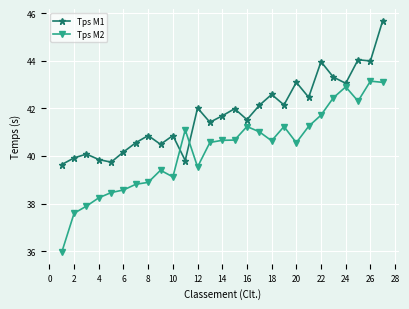

What is the difference between the maximum and second lowest values in the Tps M1 series?

6.0